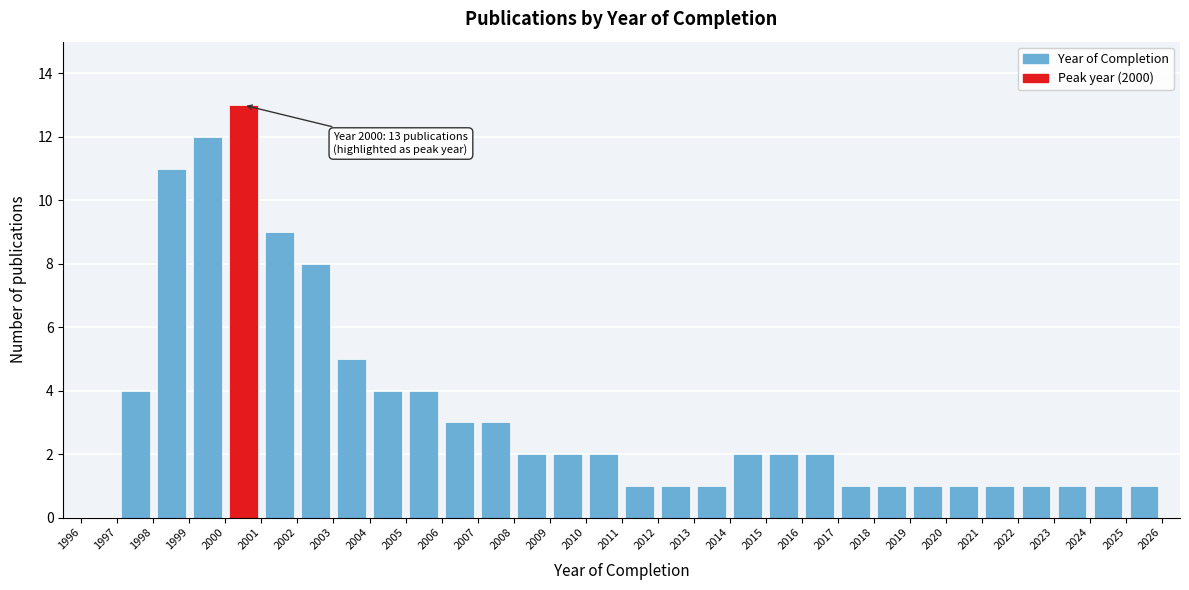

Over which range of the x-axis is the bar tallest?

2000 to 2001